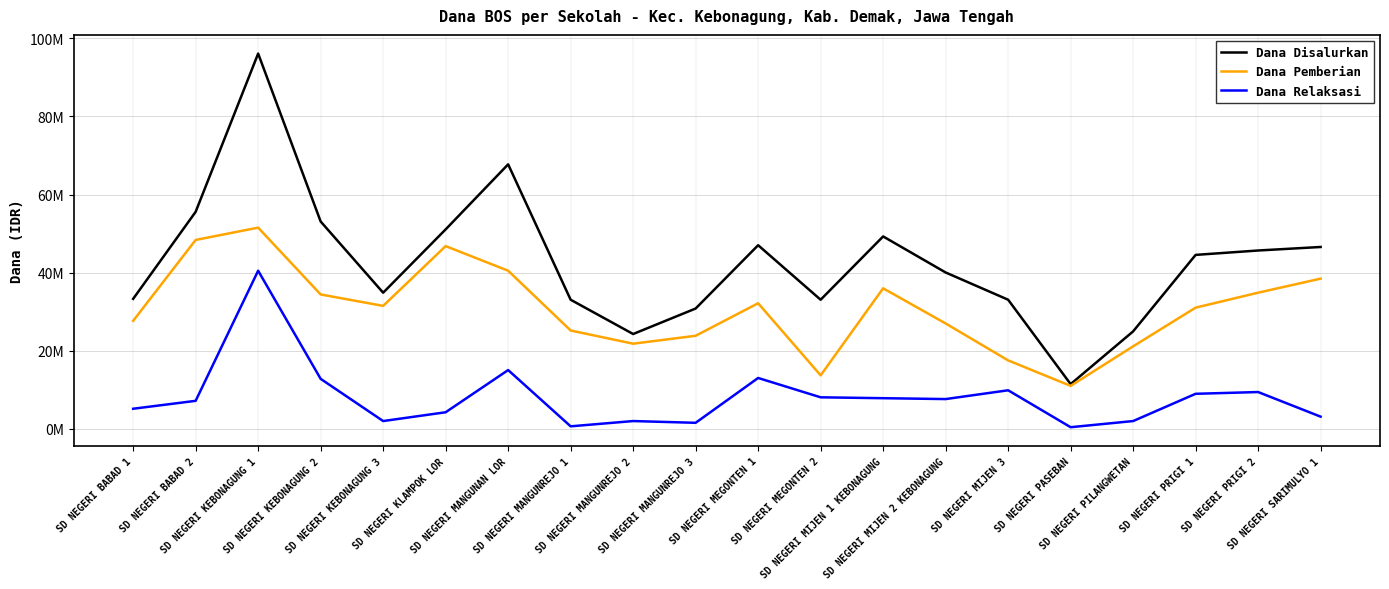

Is the value of Dana Pemberian at SD NEGERI MIJEN 3 greater than the value of Dana Disalurkan at SD NEGERI MANGUNAN LOR?

No